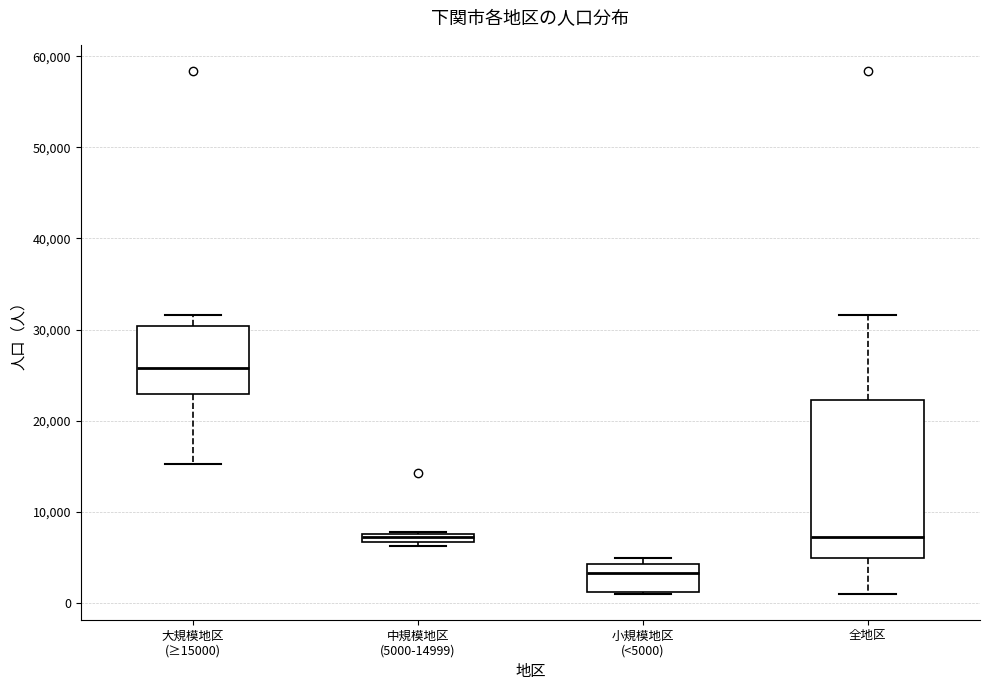

Which box is the tallest, from its lower edge to its upper edge?

全地区